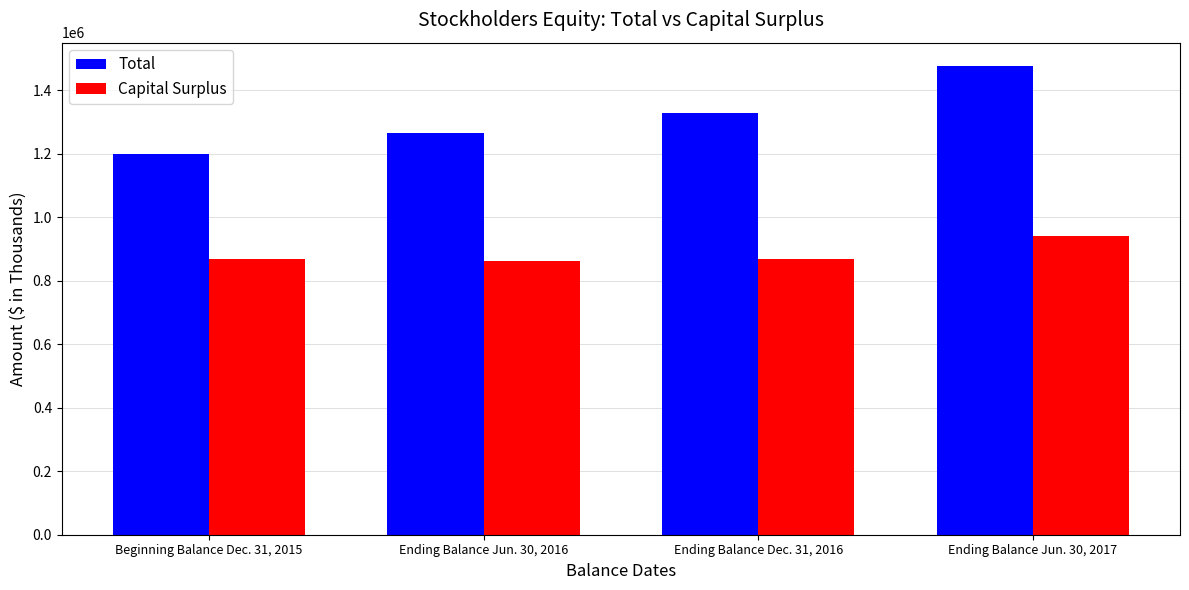

What is the maximum value shown in the chart?

1476032